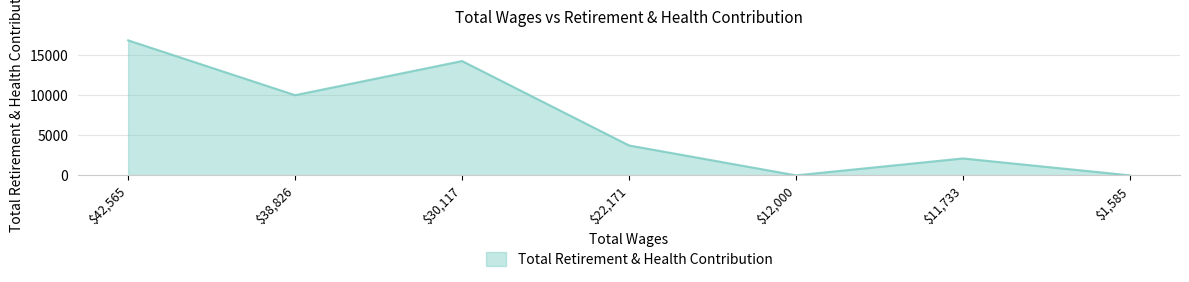

Where is the first local minimum?

$38,826